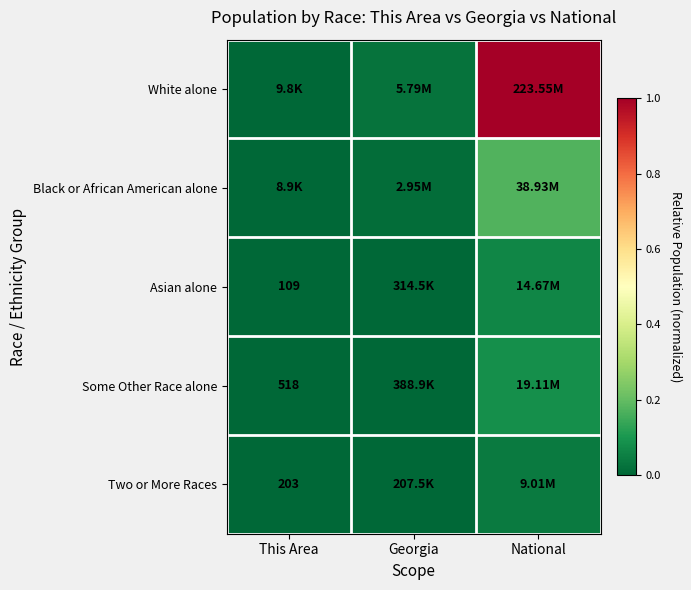

List the series in order of their peak value, highest first.

White alone, Black or African American alone, Some Other Race alone, Asian alone, Two or More Races